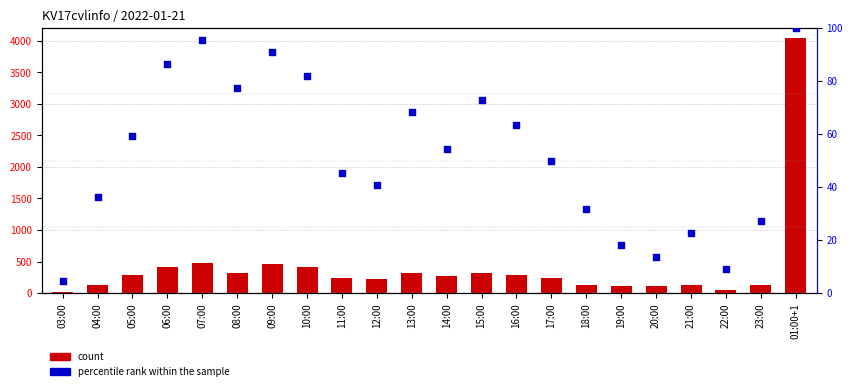

Which series reaches the minimum Y coordinate?

percentile rank within the sample